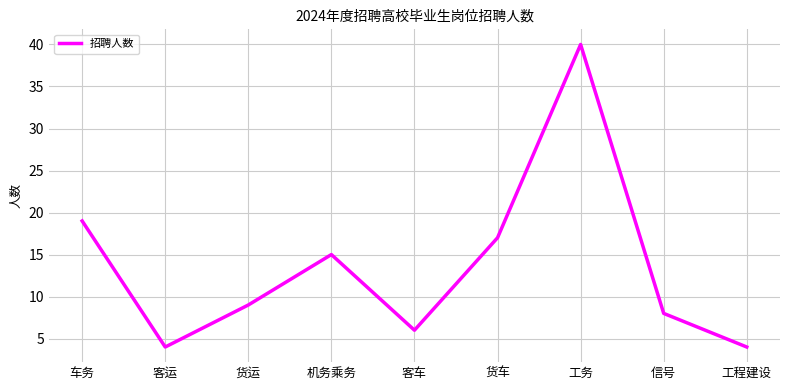

What position from the left is 信号?

8